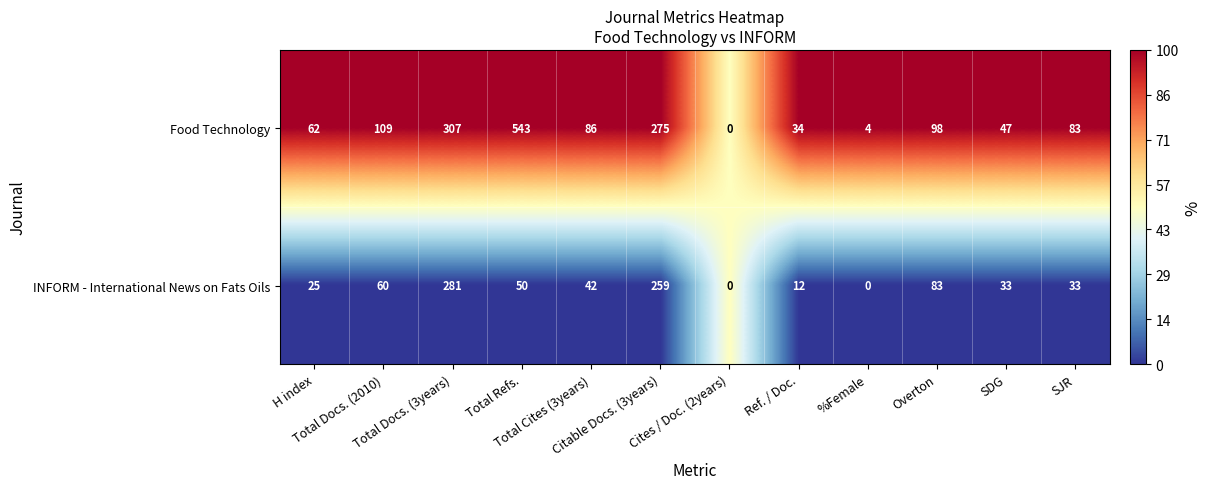

Which series has the widest spread of values?

Food Technology